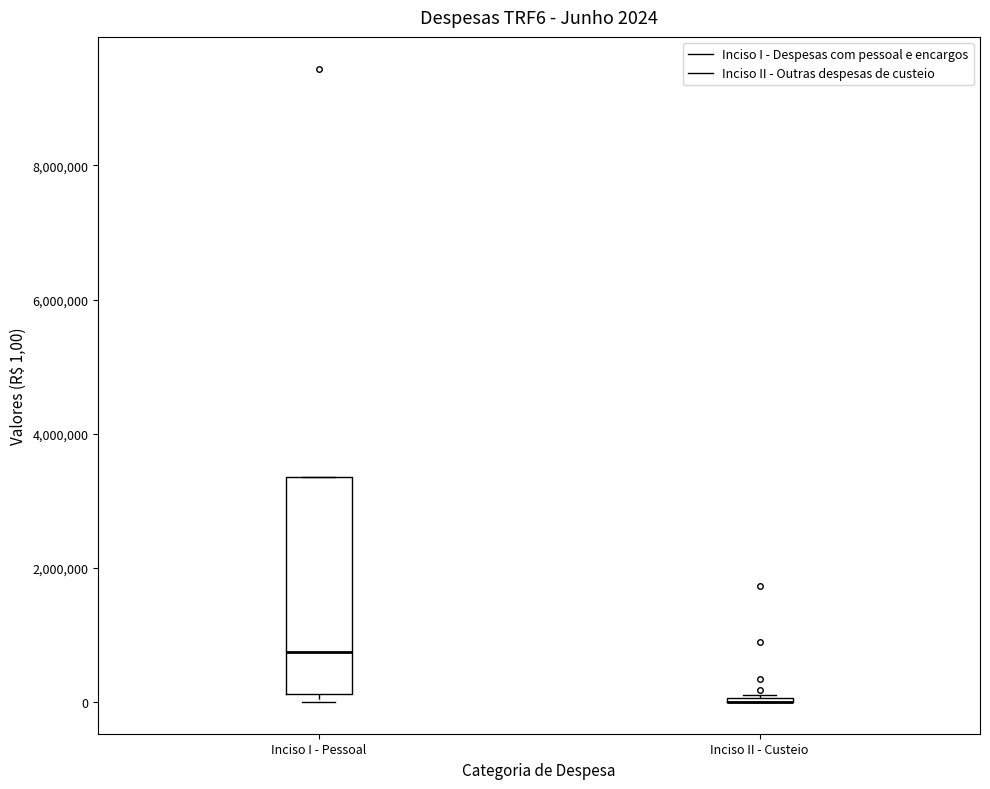

Comparing the boxes themselves (not the whiskers), which one is the tallest?

Inciso I - Pessoal